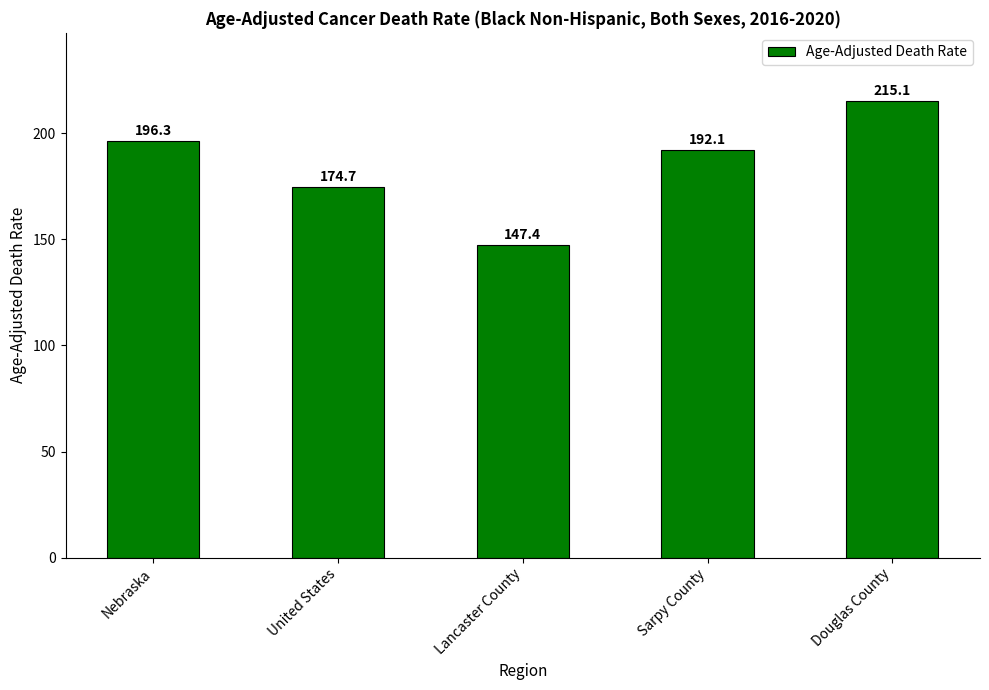

List the labels in order of value, largest first.

Douglas County, Nebraska, Sarpy County, United States, Lancaster County